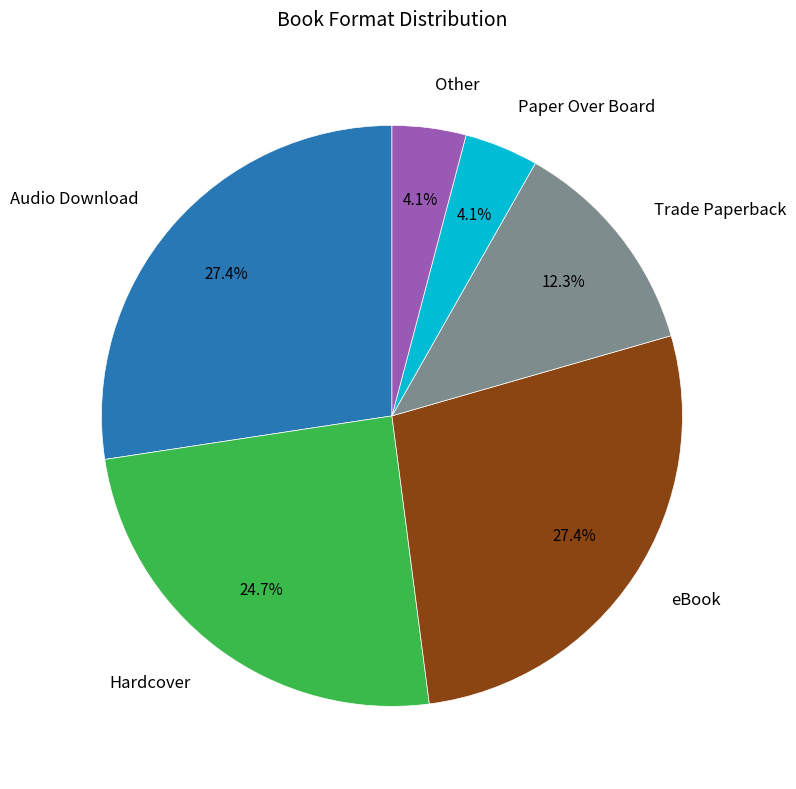

What is the total percentage of Audio Download and eBook?

54.8%